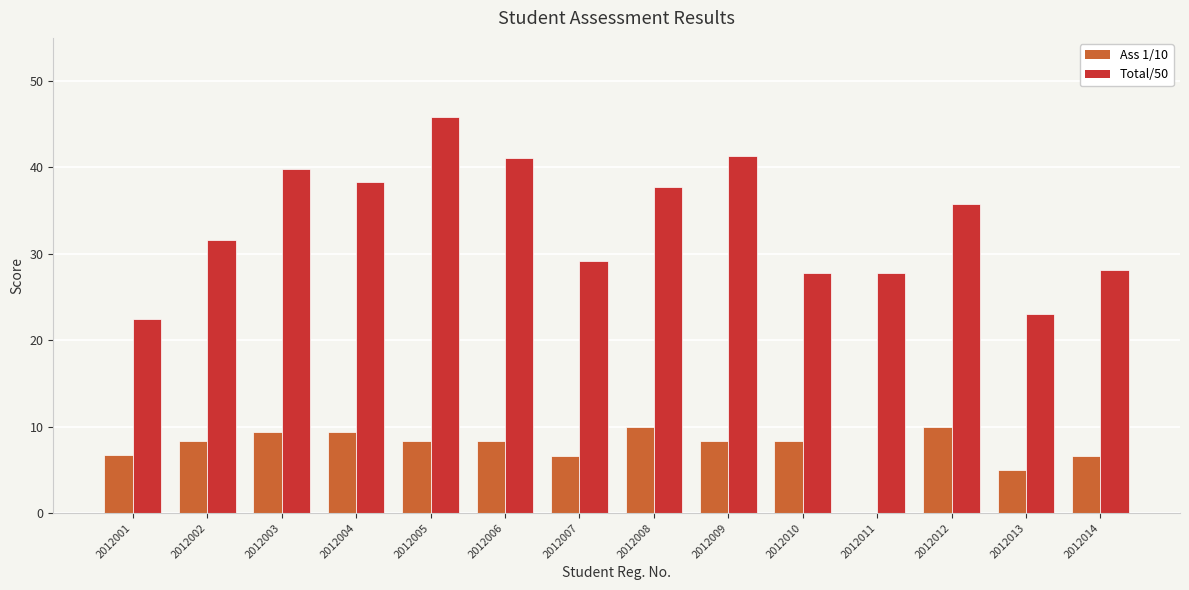

What is the spread (max minus min) of values at 2012007?

22.5